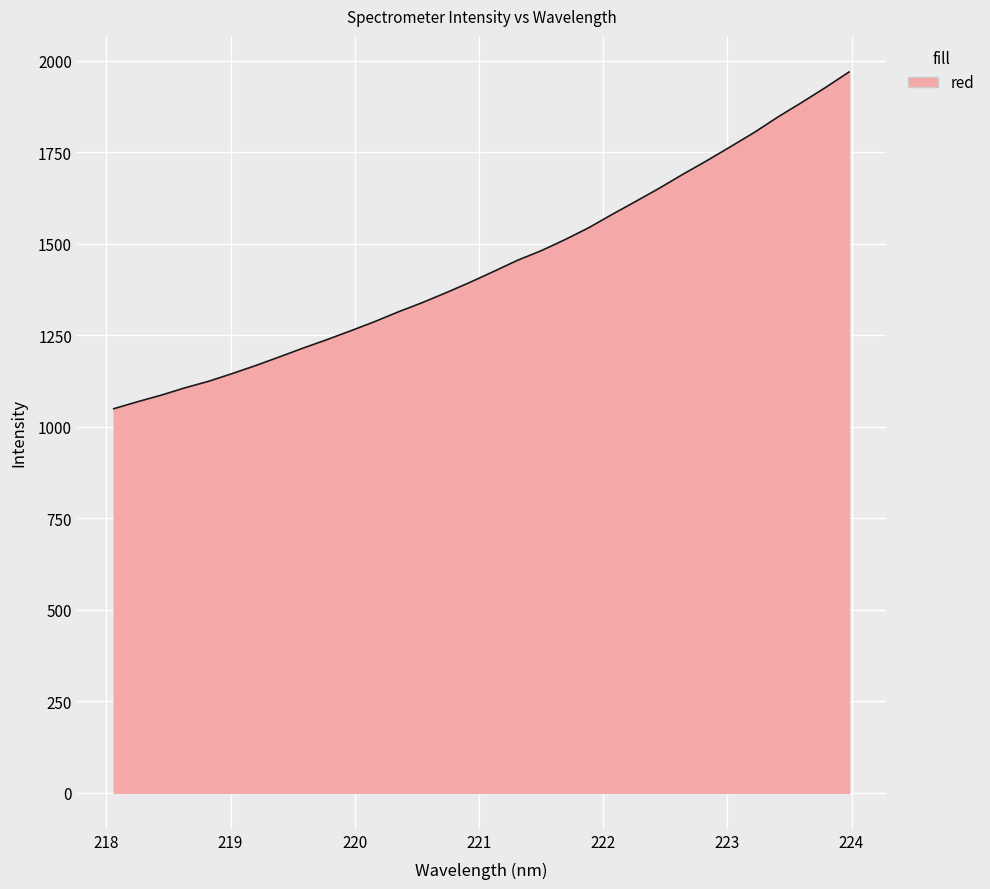

What is the greatest value displayed?

1969.3